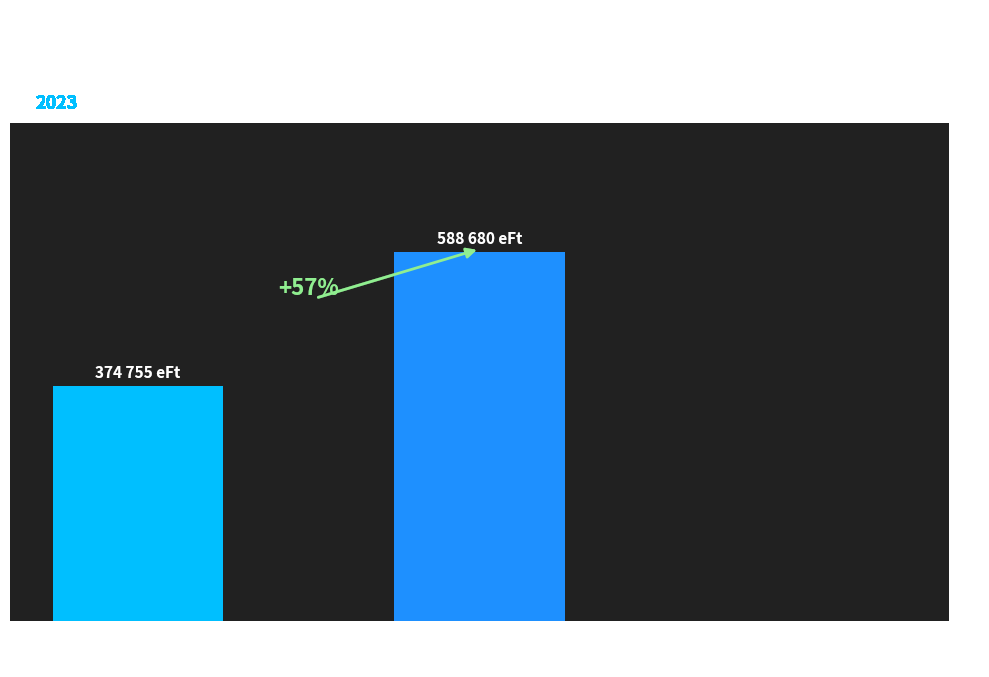

Are the bars horizontal?

No